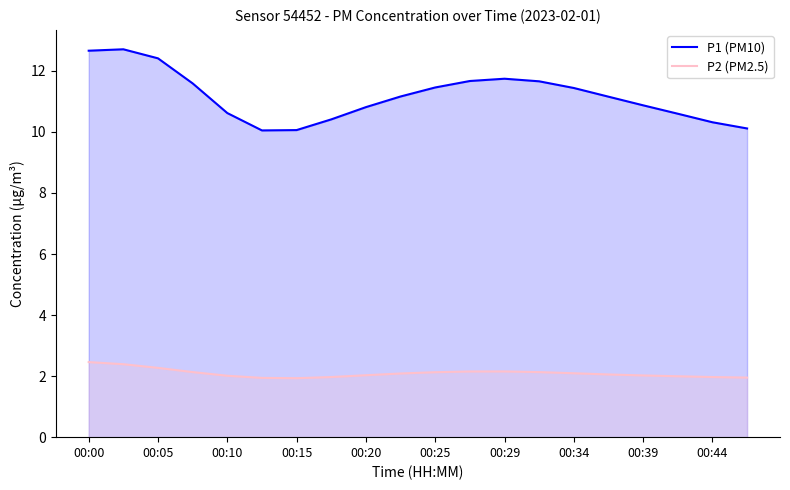

Which series has the largest total across all categories?

P1 (PM10)